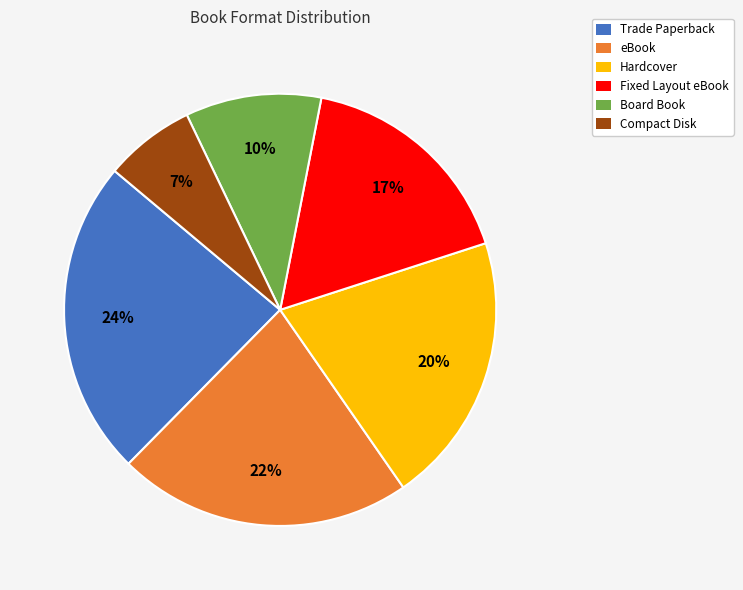

Is the sum of Board Book and Trade Paperback greater than half?

No